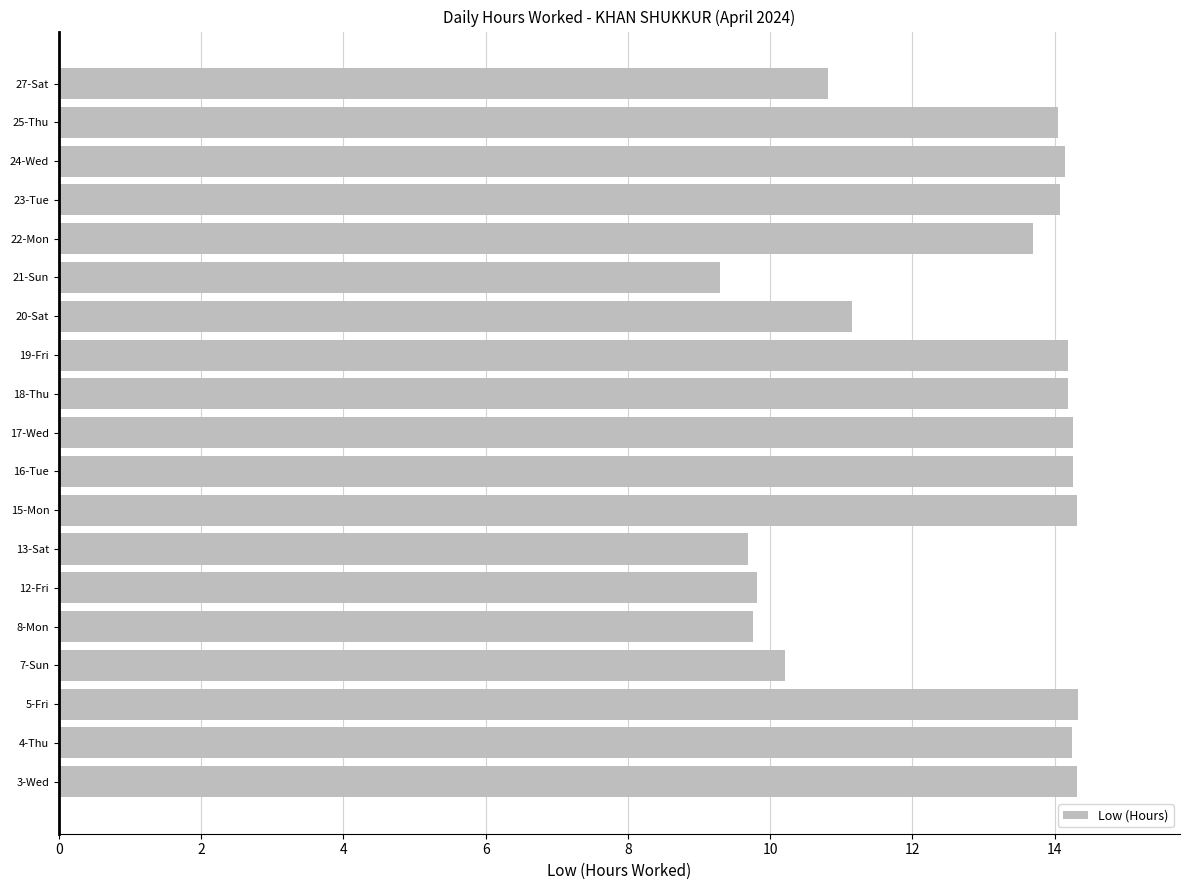

What is the difference between the second highest and minimum values?

5.0